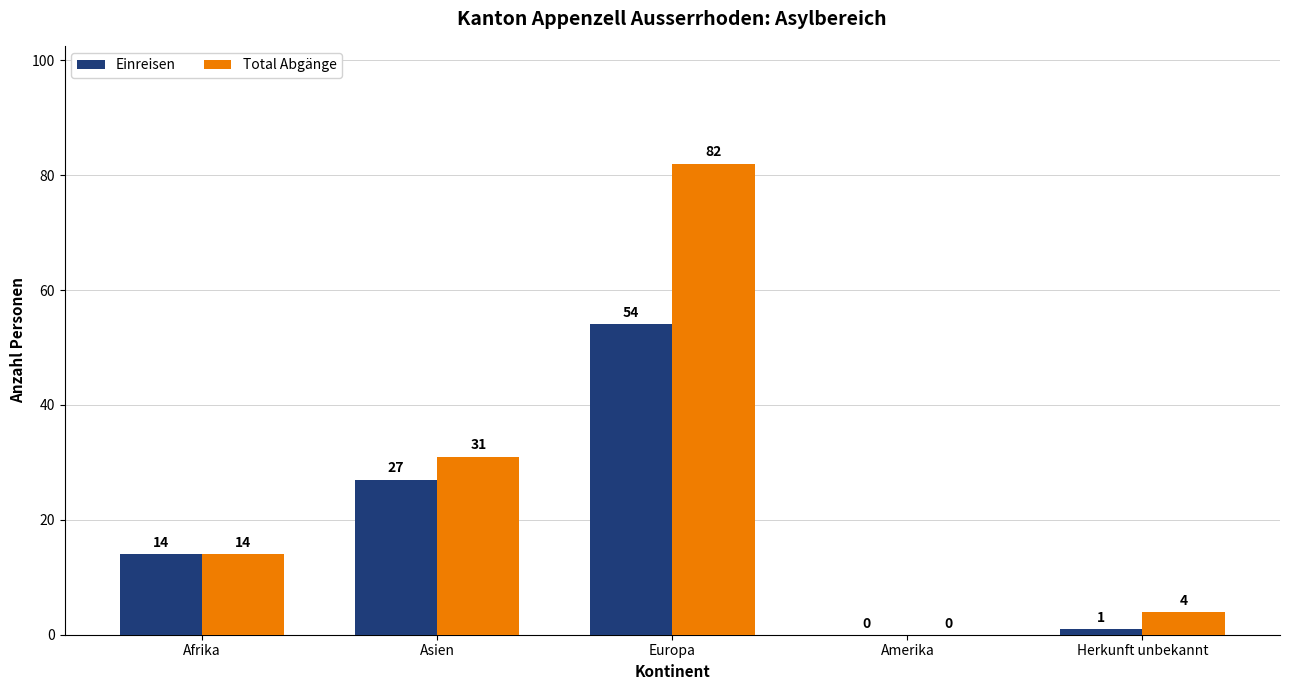

Which series has the largest range (max minus min)?

Total Abgänge